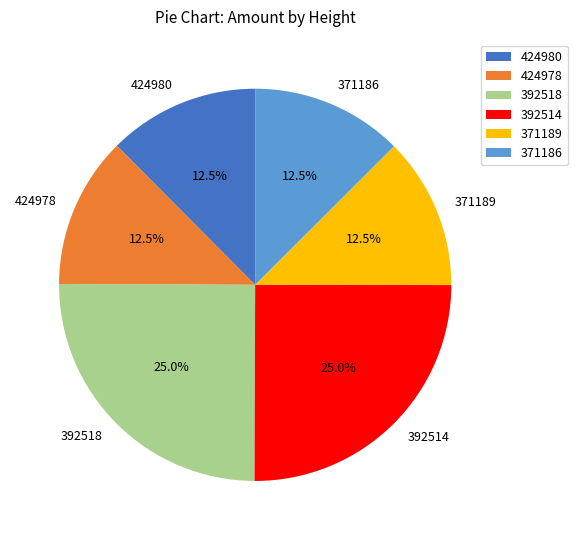

Between 424980 and 392514, which is larger?

392514